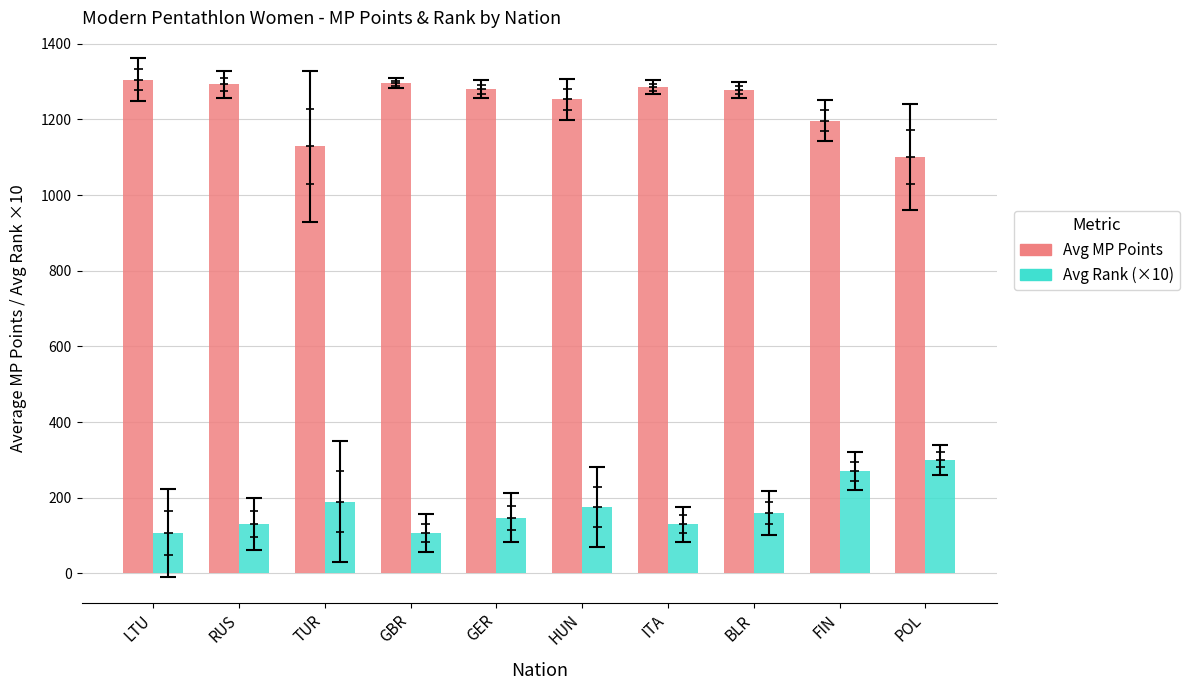

Rank the series by their average value, from highest to lowest.

Avg MP Points, Avg Rank (×10)